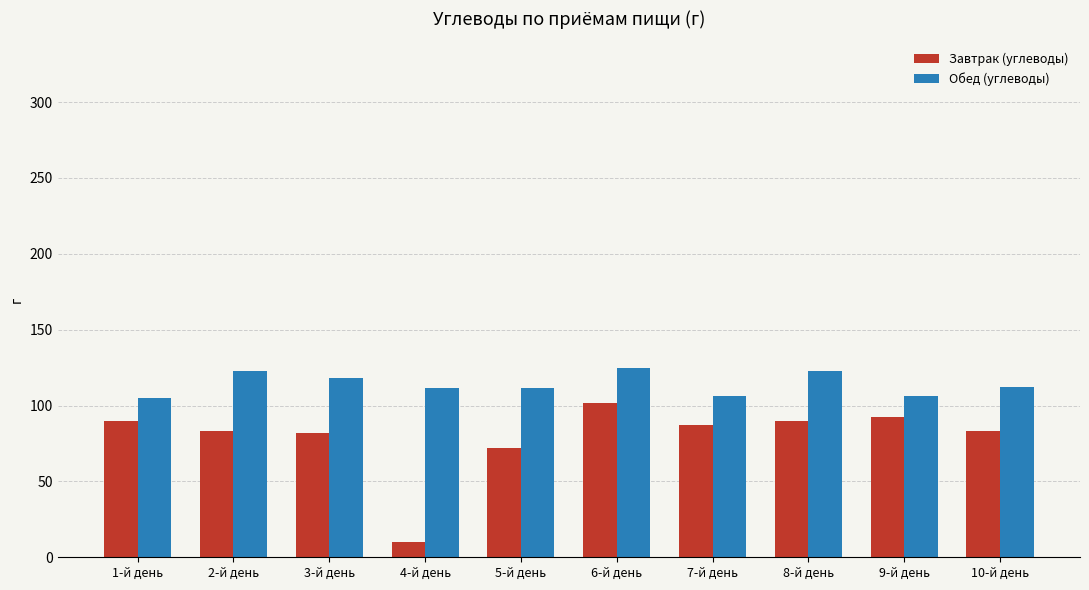

How many values in the Обед (углеводы) series exceed 112?

5